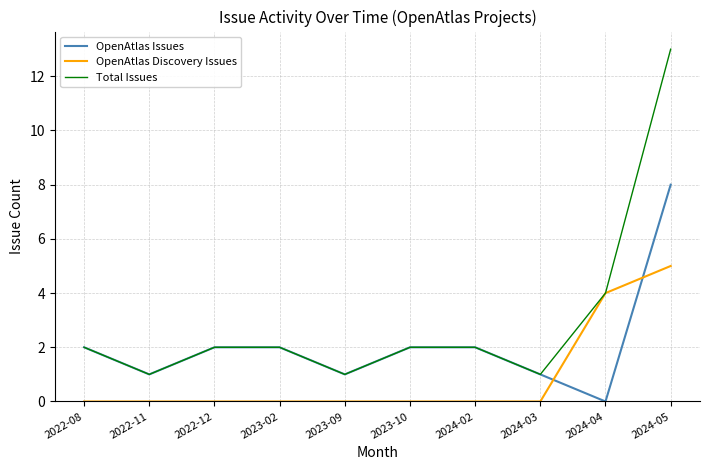

What is the difference between the maximum and minimum values in the OpenAtlas Issues series?

8